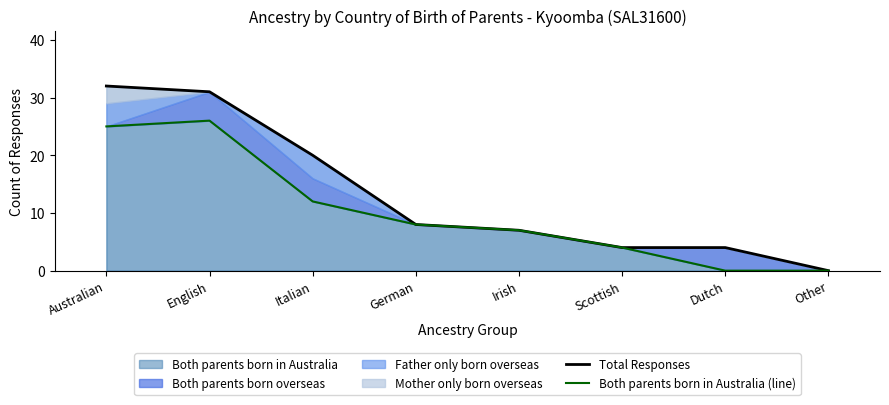

Which series has the largest range (max minus min)?

Total Responses